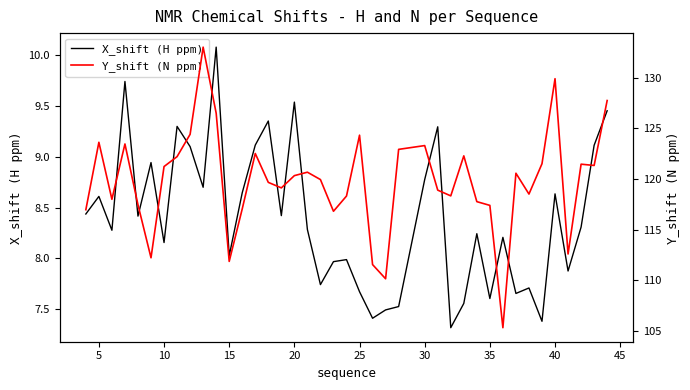

What is the highest value of the X_shift (H ppm) series?

10.1